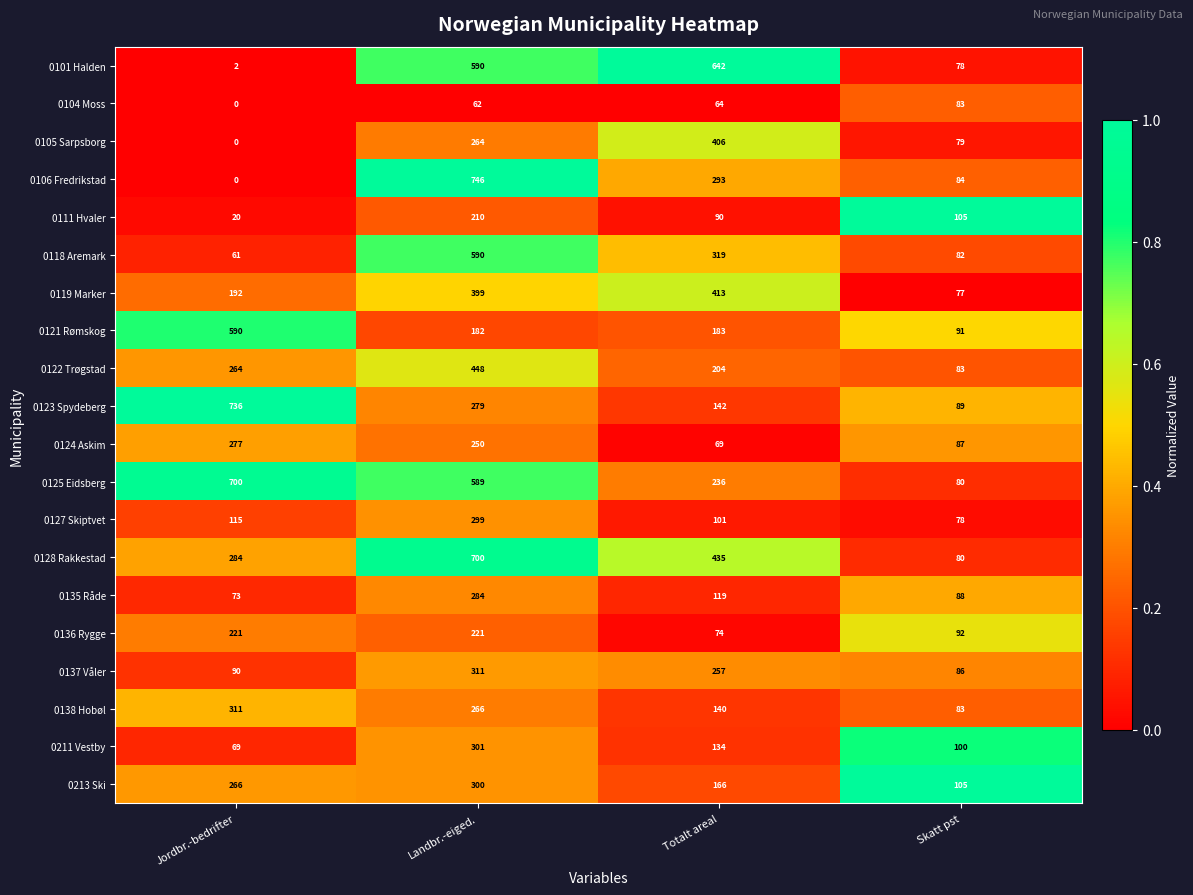

True or false: 0135 Råde has a value of 119 at Totalt areal.

True